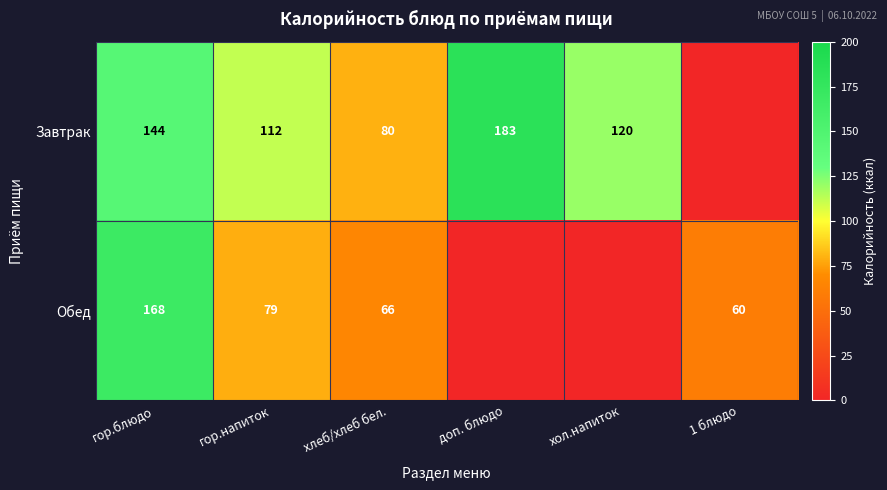

What is the difference between the Завтрак values at хол.напиток and хлеб/хлеб бел.?

40